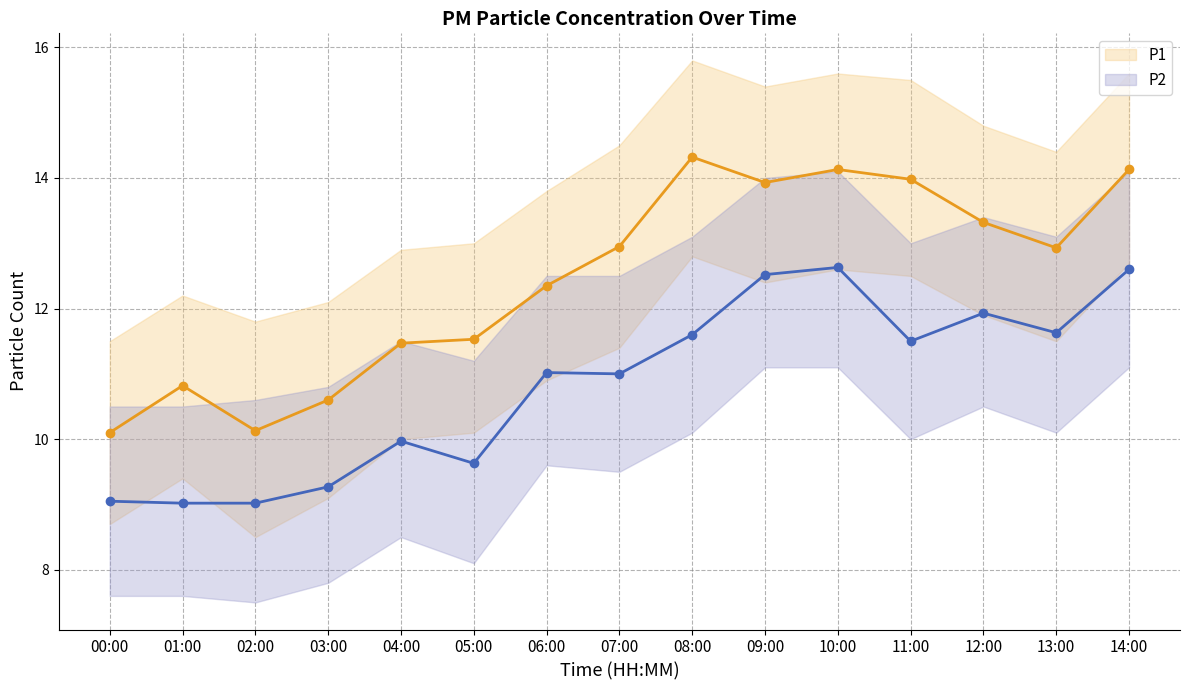

What is the difference between the second highest and second lowest values in the P2 series?

3.6